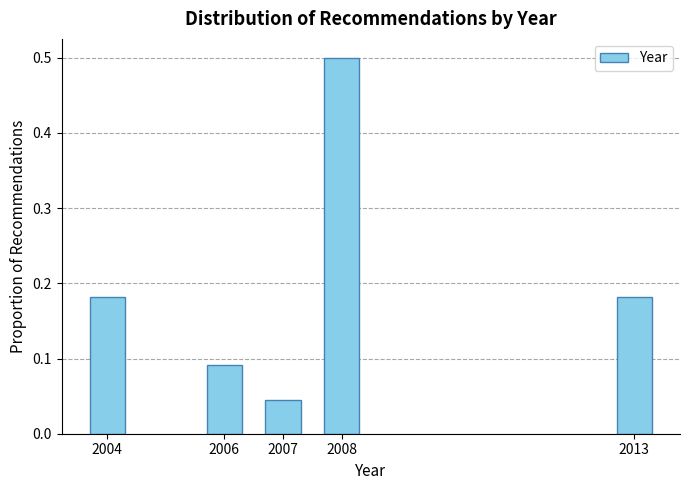

What is the difference between the maximum and second lowest values?

0.4